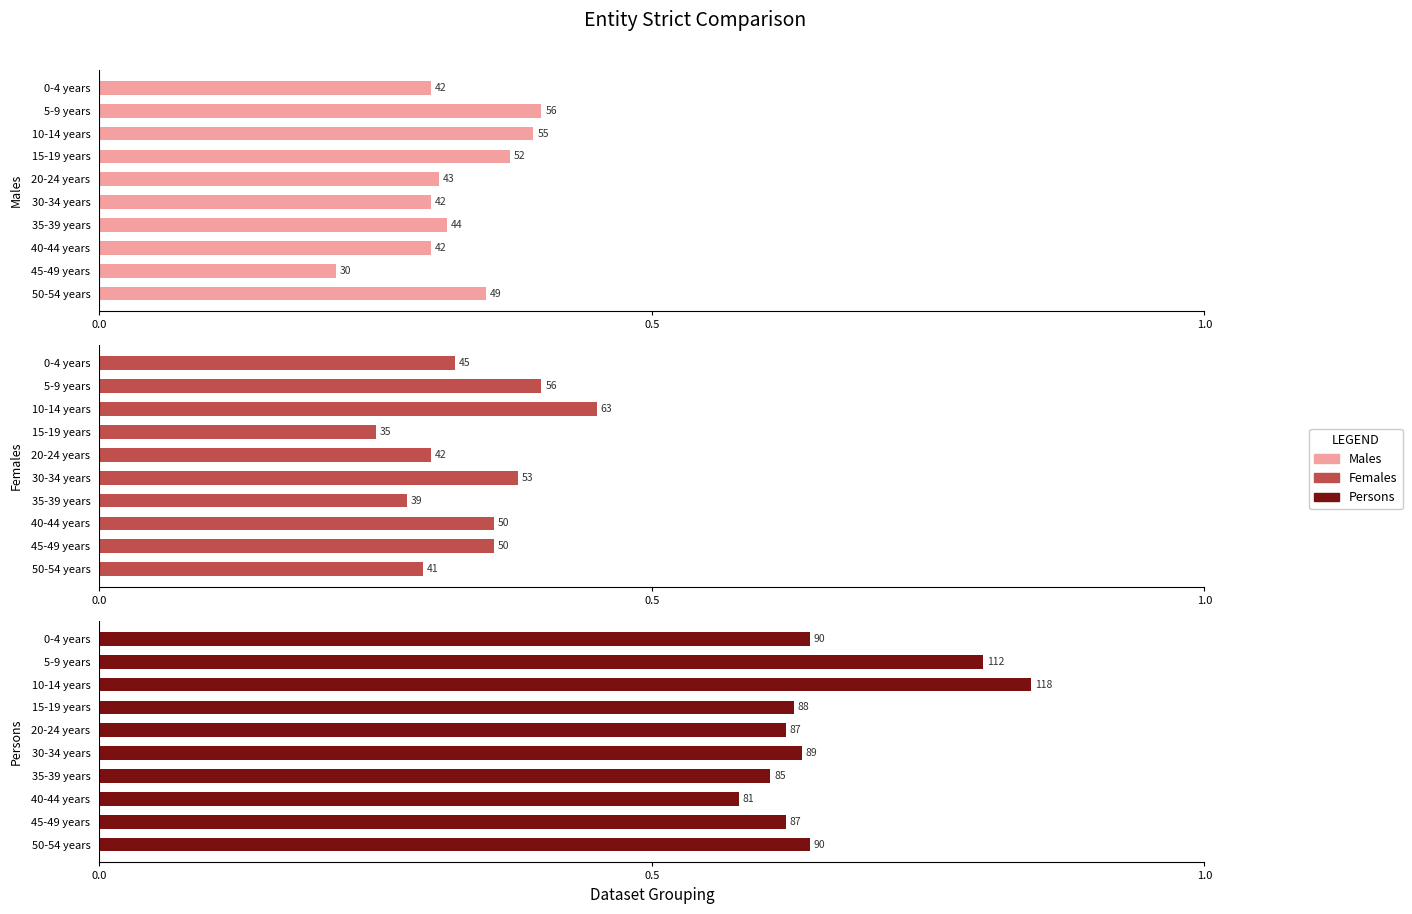

What is the value of the Persons bar at the 2nd from the left?

112